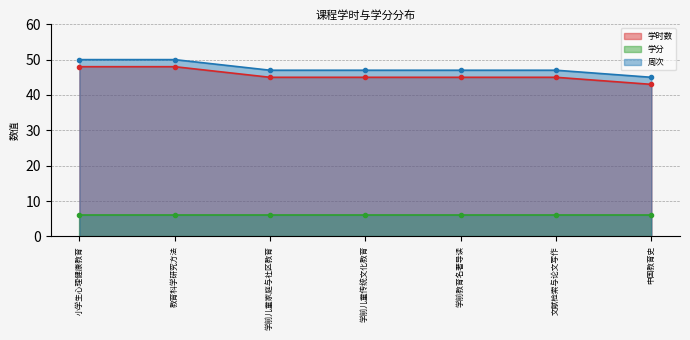

What is the sum of the 学时数 values at 小学生心理健康教育 and 学前儿童家庭与社区教育?

93